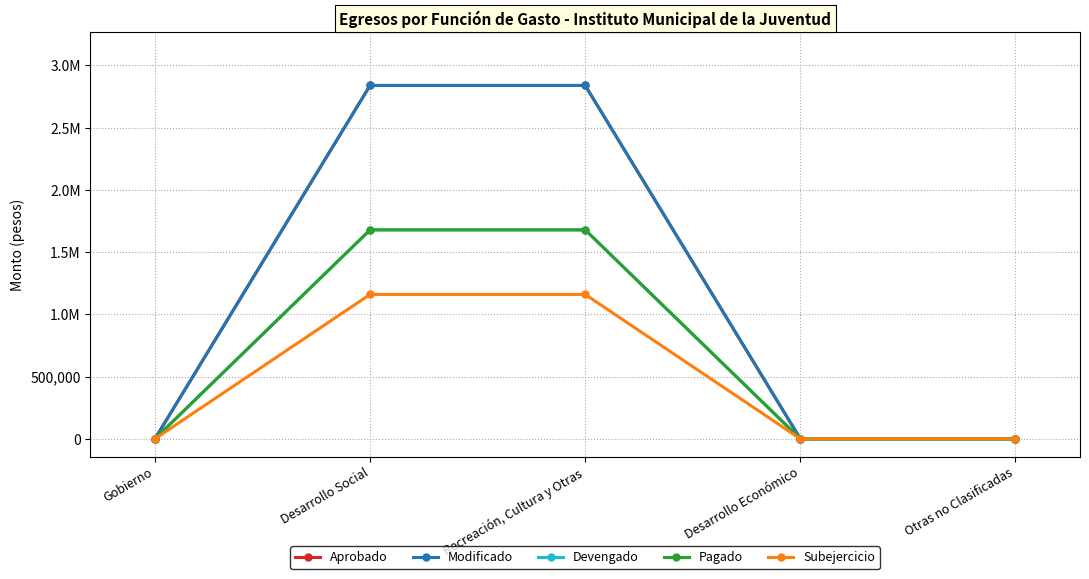

Reading right to left, transcribe all the data shown in this chart.

Aprobado: Otras no Clasificadas=0.0	Desarrollo Económico=0.0	Recreación, Cultura y Otras=2838715.0	Desarrollo Social=2838715.0	Gobierno=0.0
Modificado: Otras no Clasificadas=0.0	Desarrollo Económico=0.0	Recreación, Cultura y Otras=2838715.0	Desarrollo Social=2838715.0	Gobierno=0.0
Devengado: Otras no Clasificadas=0.0	Desarrollo Económico=0.0	Recreación, Cultura y Otras=1678622.9	Desarrollo Social=1678622.9	Gobierno=0.0
Pagado: Otras no Clasificadas=0.0	Desarrollo Económico=0.0	Recreación, Cultura y Otras=1678622.9	Desarrollo Social=1678622.9	Gobierno=0.0
Subejercicio: Otras no Clasificadas=0.0	Desarrollo Económico=0.0	Recreación, Cultura y Otras=1160092.1	Desarrollo Social=1160092.1	Gobierno=0.0